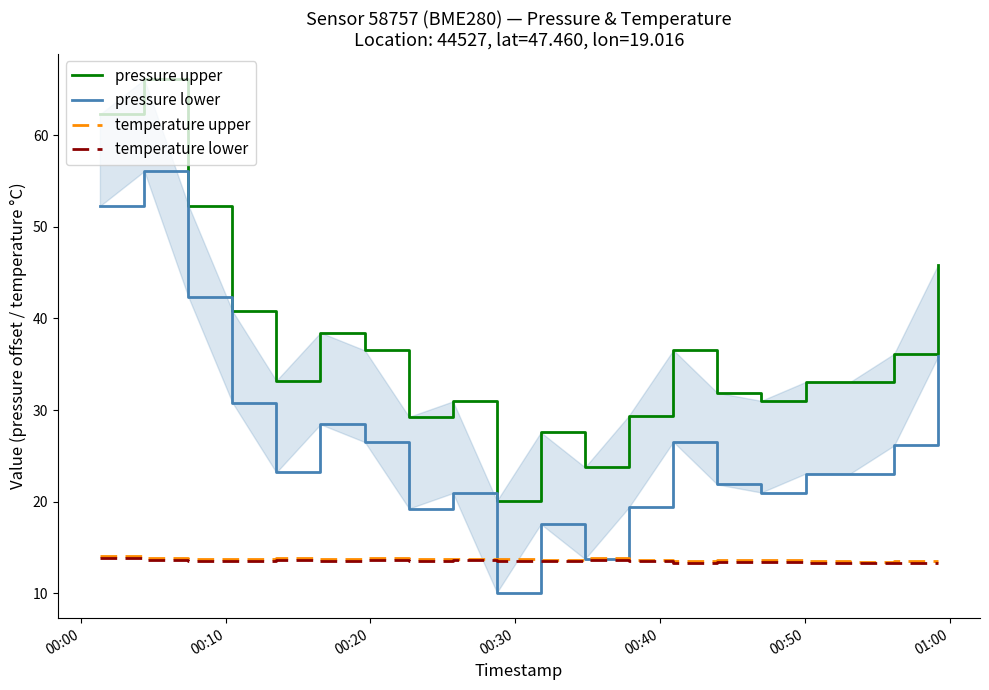

How many data points in pressure upper are above 33?

12